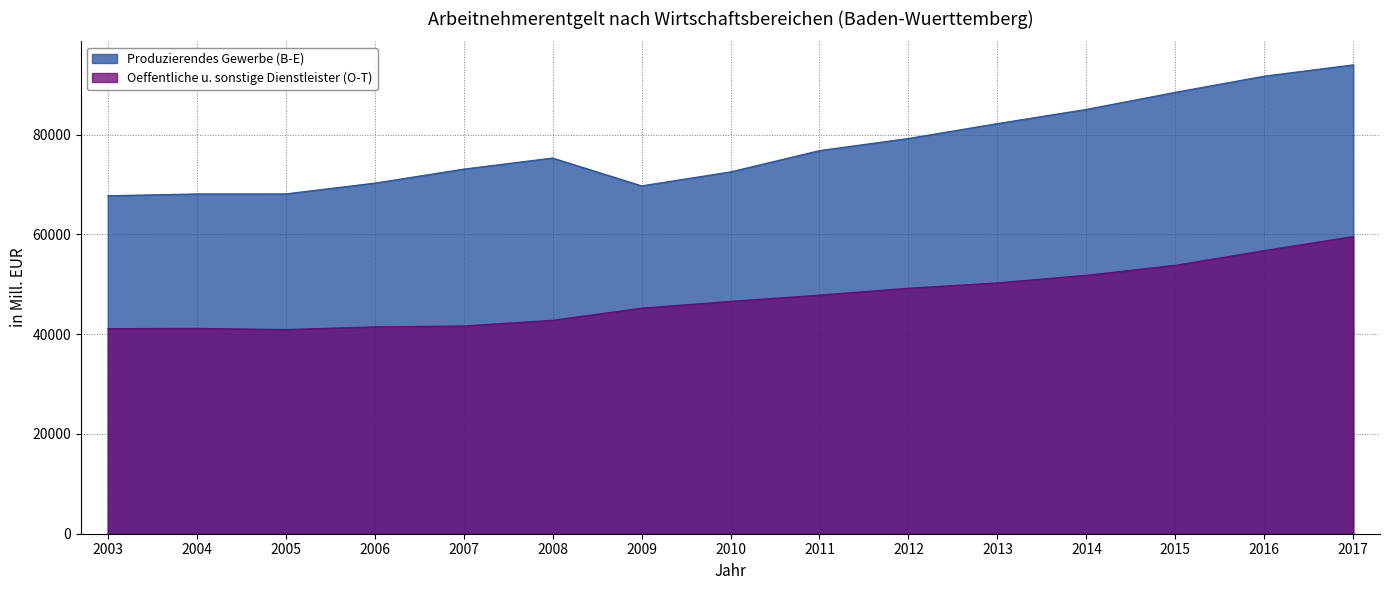

List the series in order of their peak value, lowest first.

Oeffentliche u. sonstige Dienstleister (O-T), Produzierendes Gewerbe (B-E)